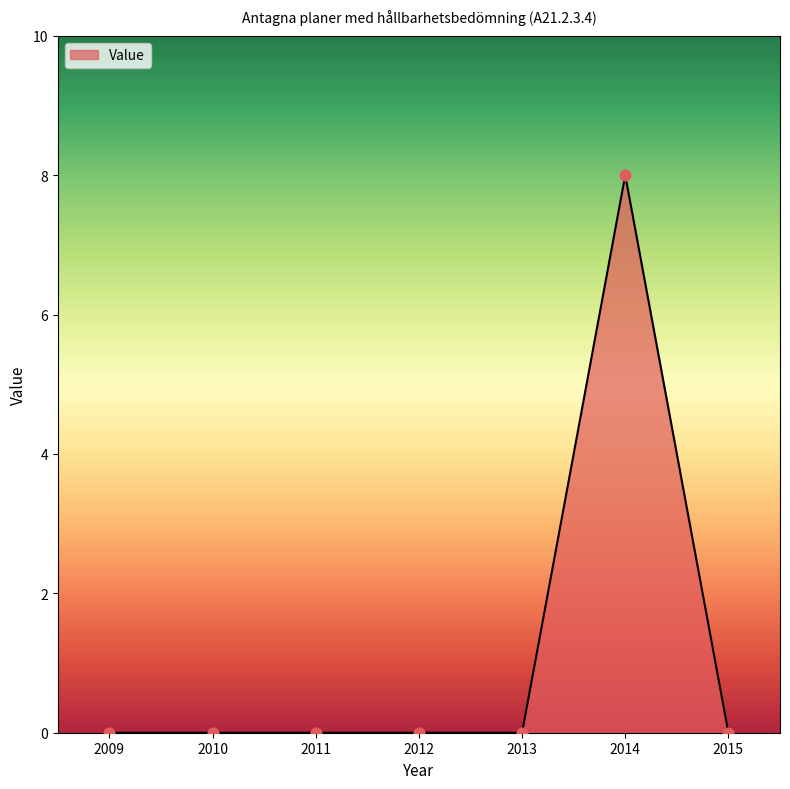

Which has a higher value, 2014 or 2012?

2014